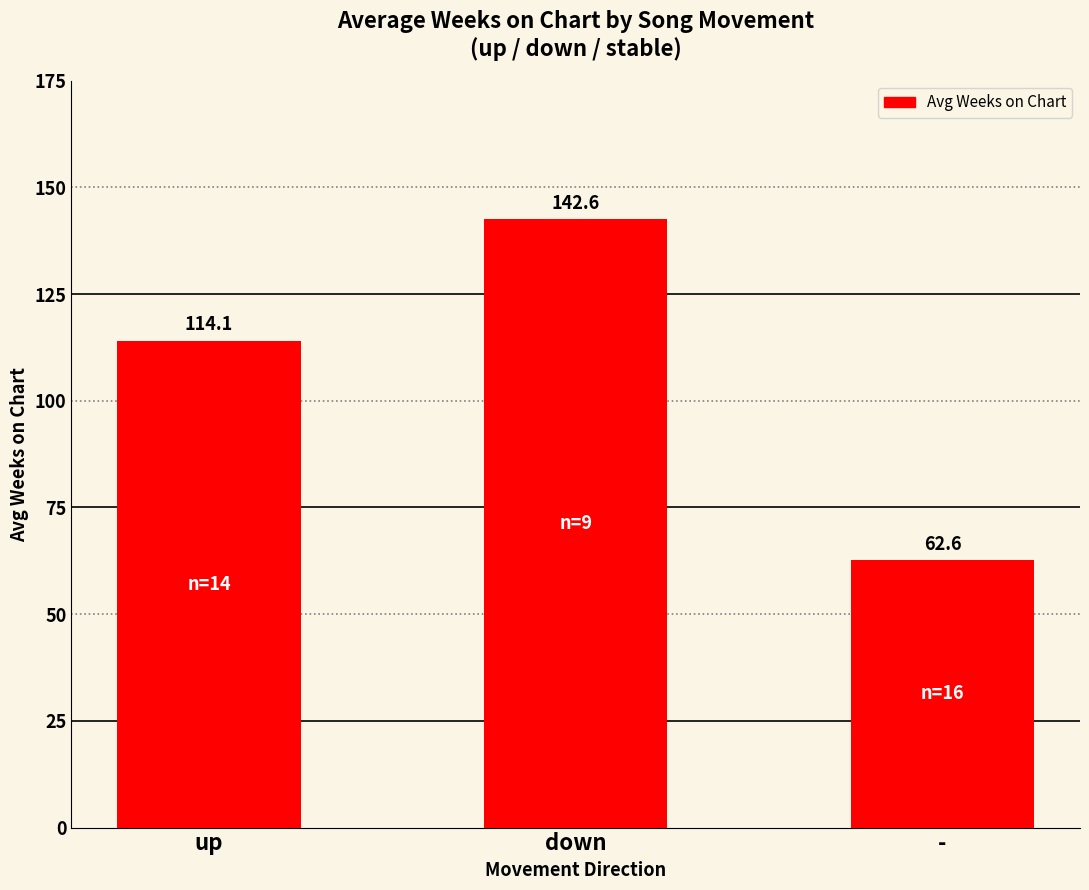

What is the label of the 1st bar from the left?

up